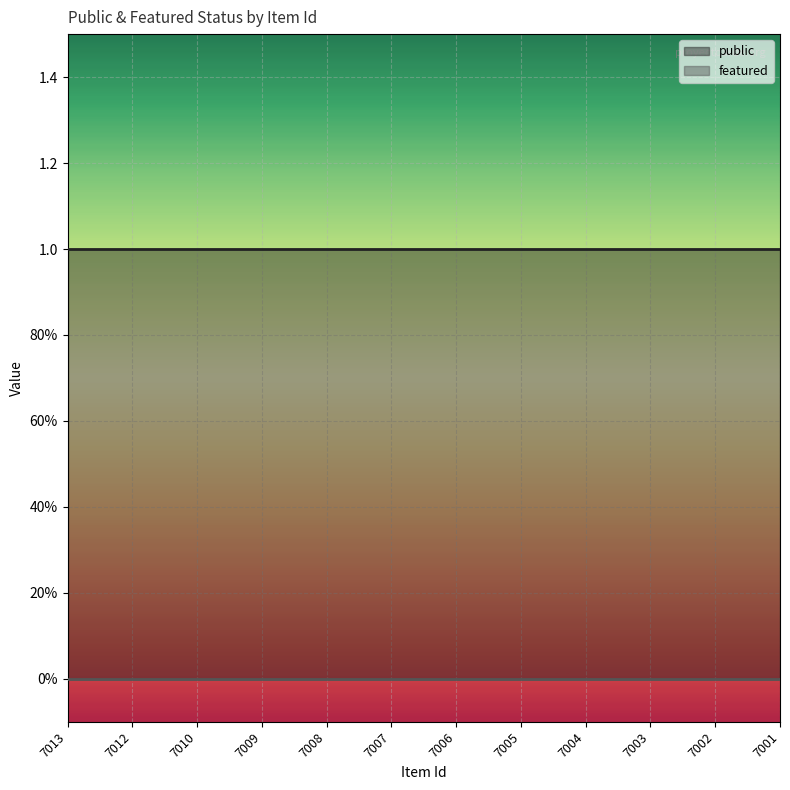

True or false: public and featured intersect in this chart.

False